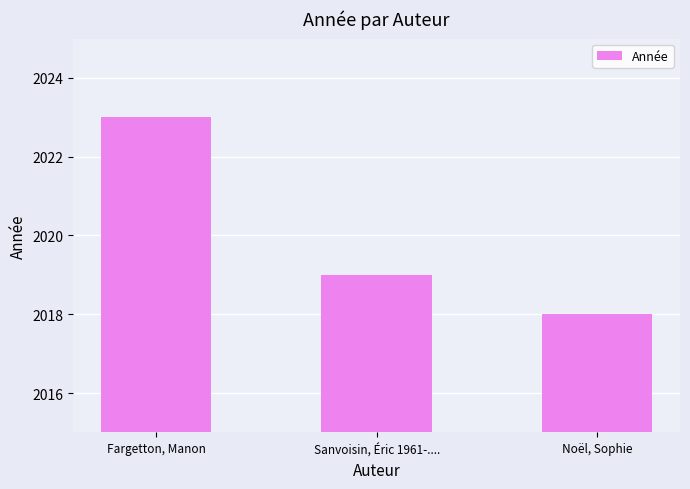

How many bars are there in total?

3